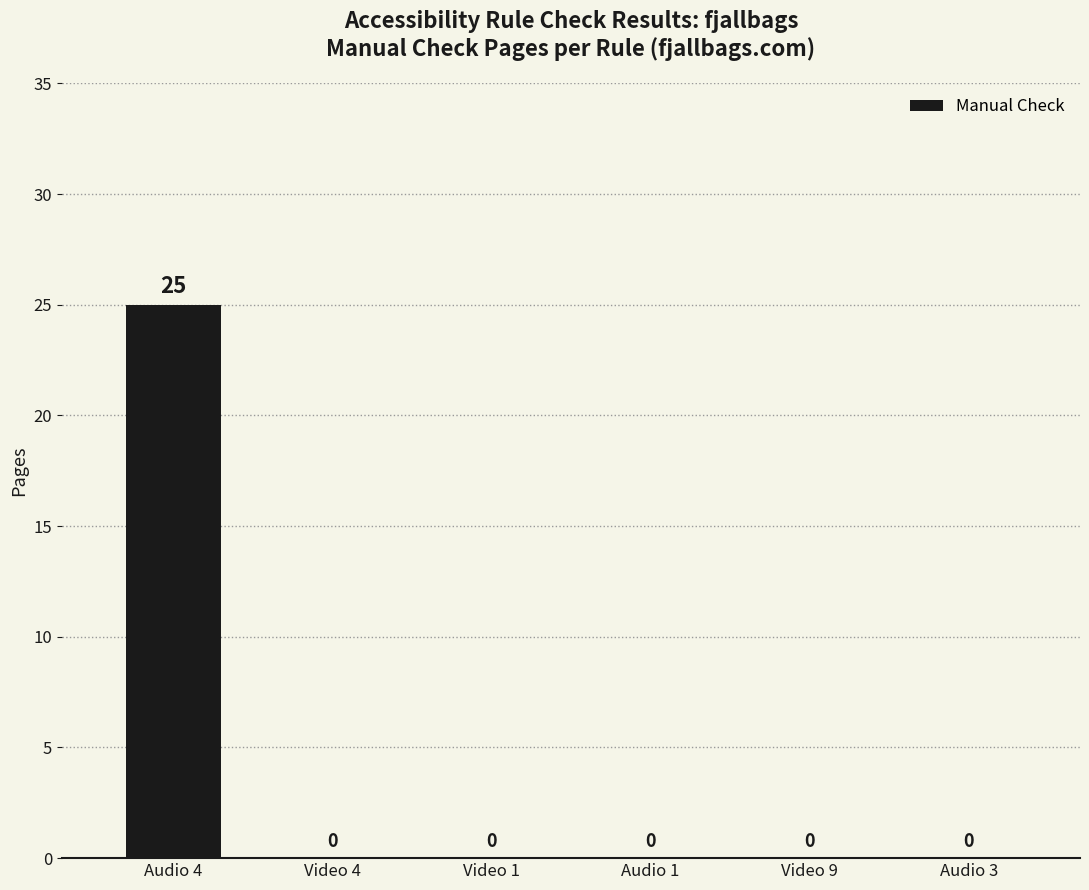

What is the greatest value displayed?

25